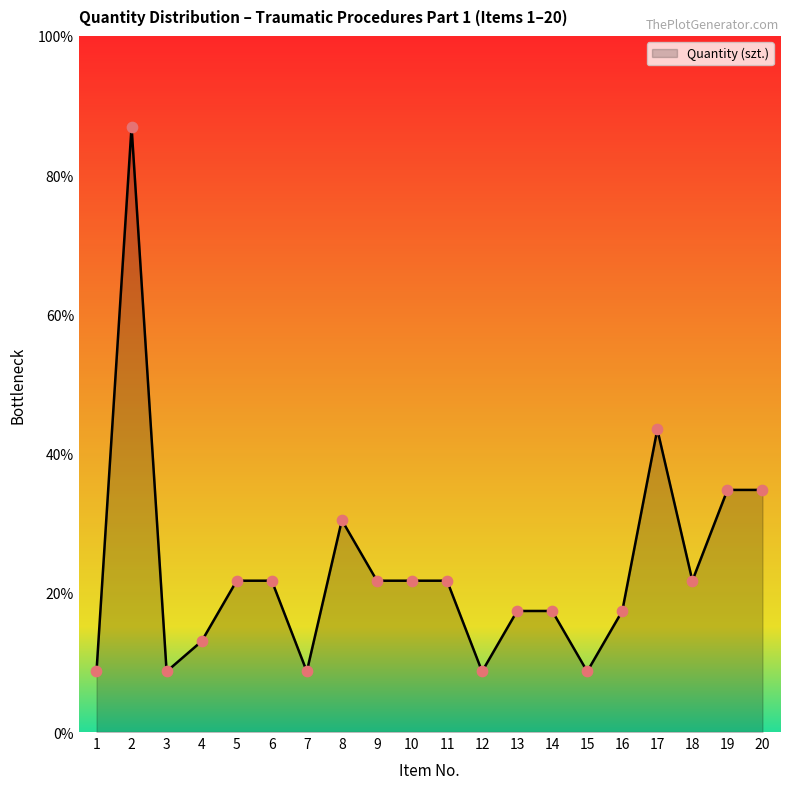

What is the ratio of the value at 20 to the value at 12?

4.0